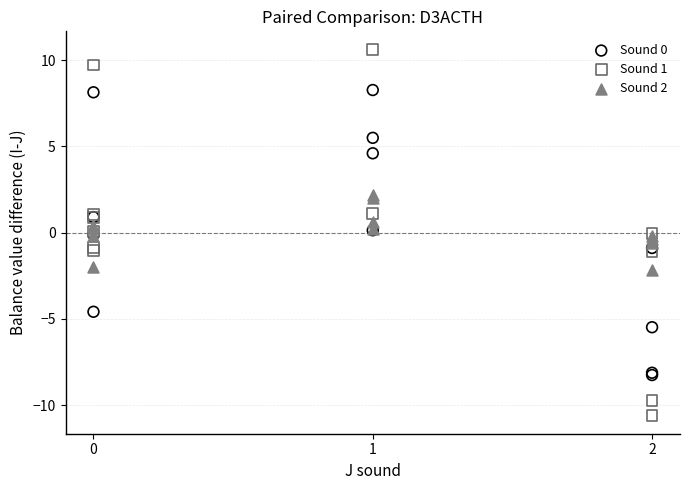

Which series has the largest Y range (max minus min)?

Sound 1